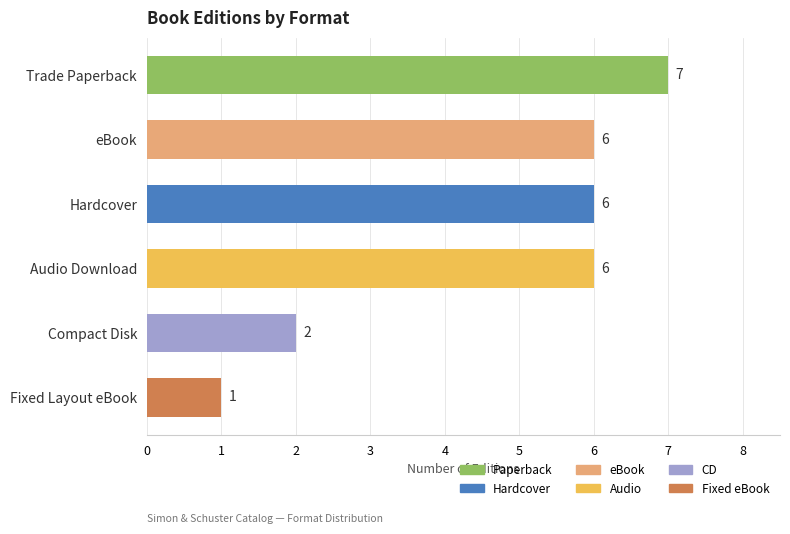

How many values are below 6?

2